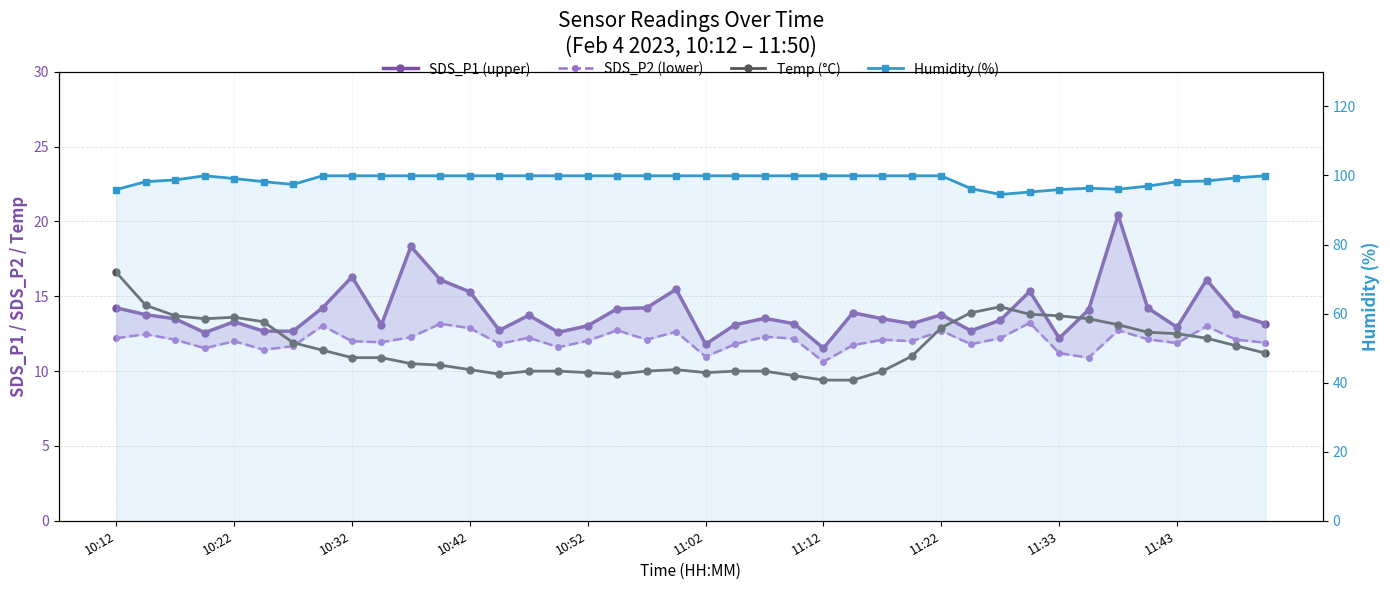

The Humidity (%) series shows 99.9 at 10:52. True or false?

True